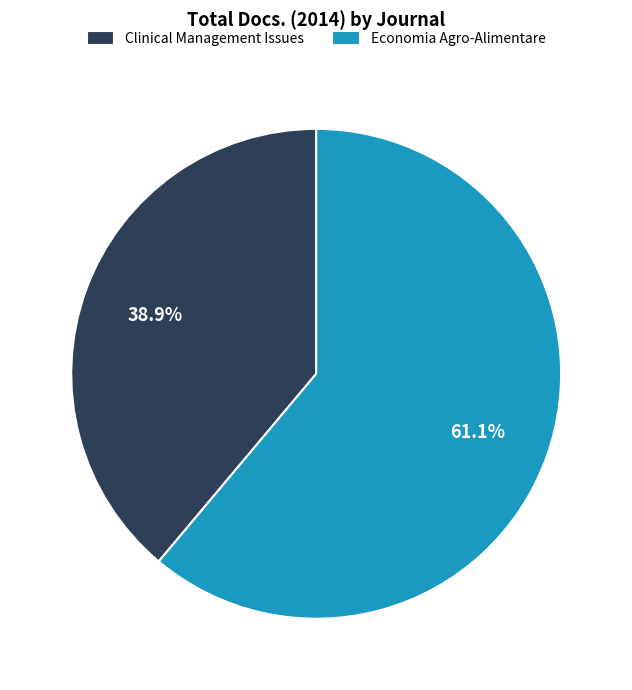

Is there any slice that represents more than half of the pie?

Yes